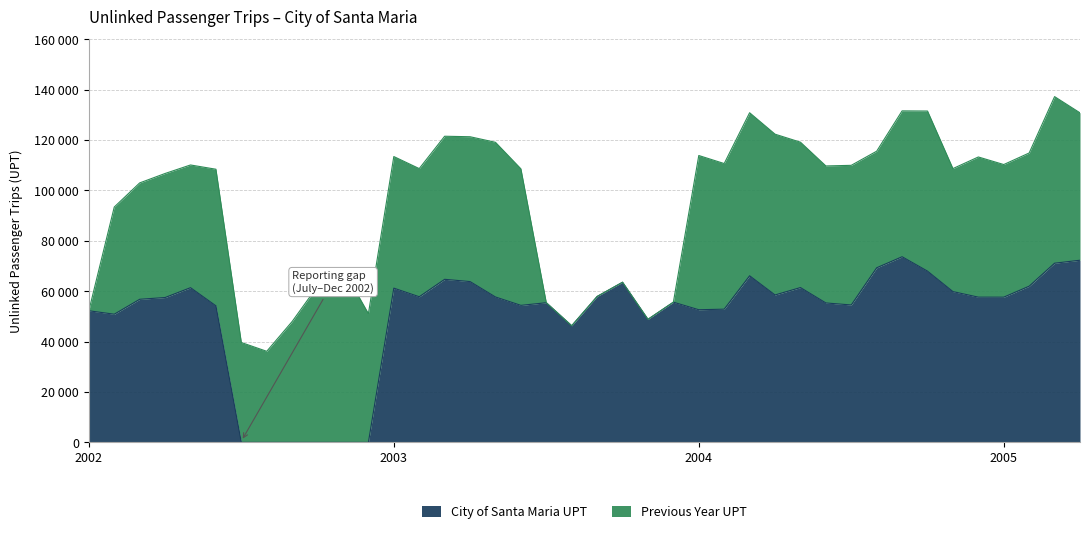

What are all the series names shown in the legend?

City of Santa Maria UPT, Previous Year UPT